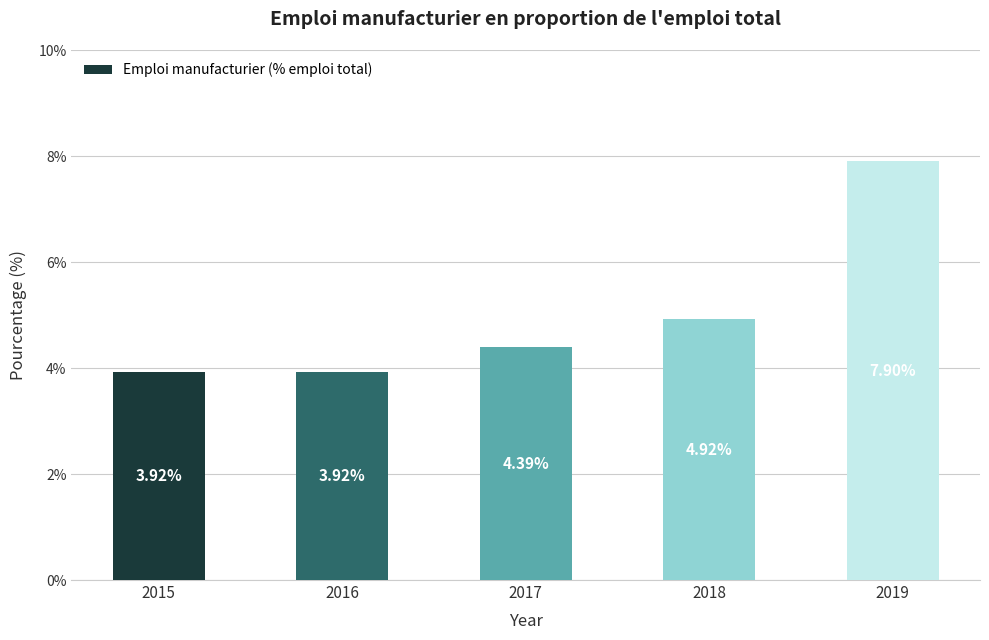

What is the difference between the maximum and minimum values?

4.0